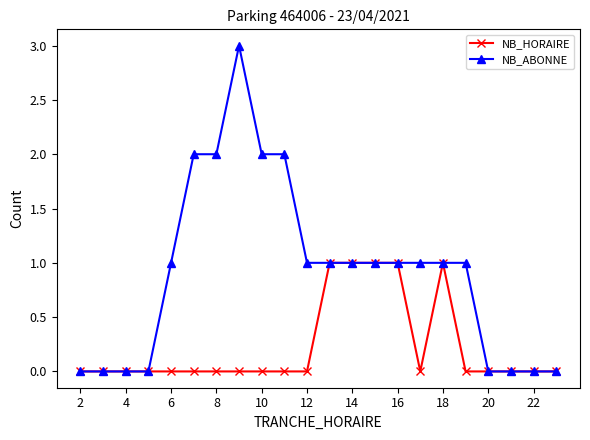

Is this an area chart (filled region under the line)?

No